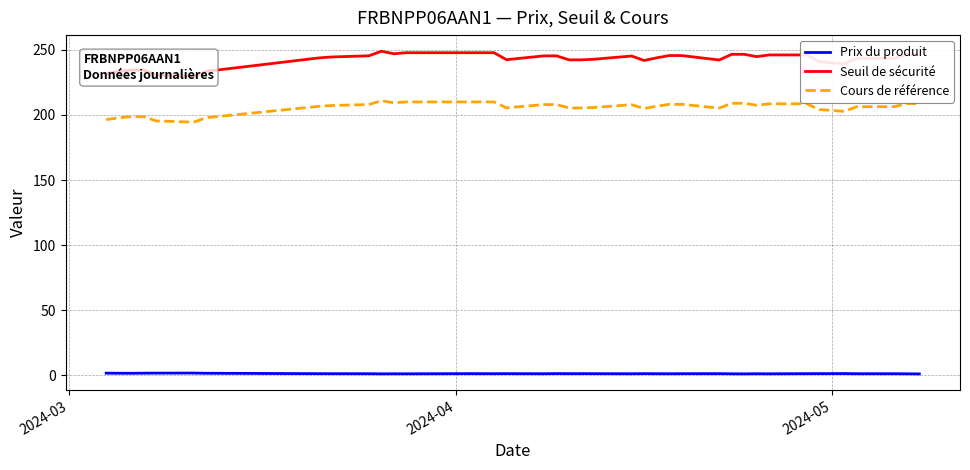

Does the chart display data point markers on the line(s)?

No